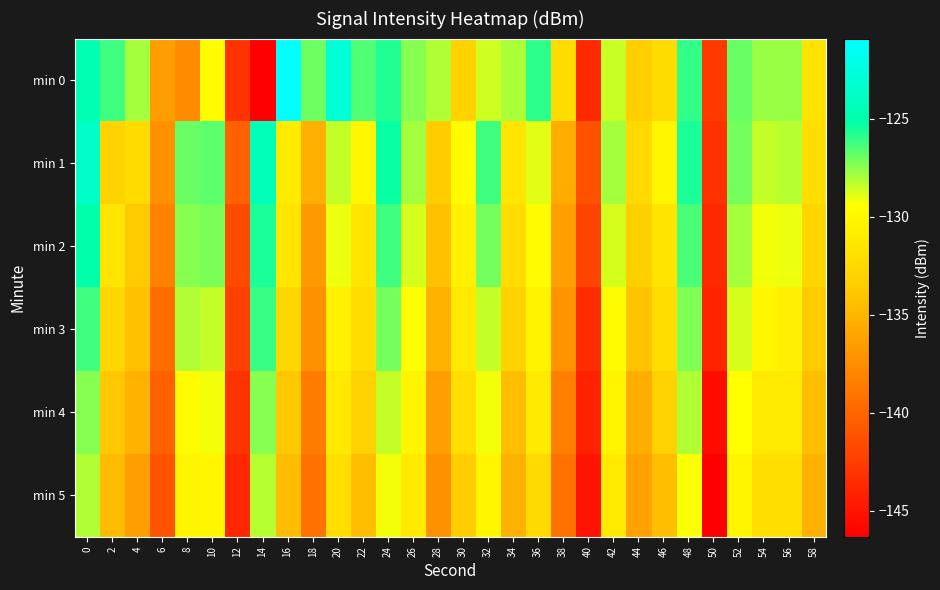

Which series has the largest range (max minus min)?

min 0